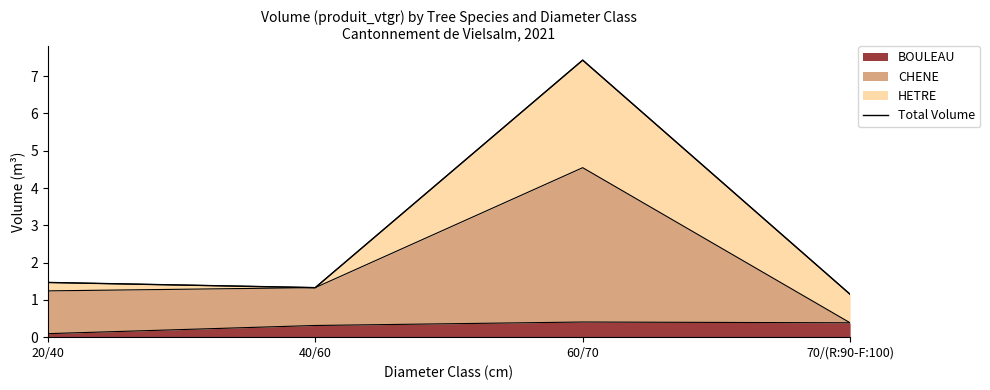

Is it true that the value at 70/(R:90-F:100) is 0.7?

False